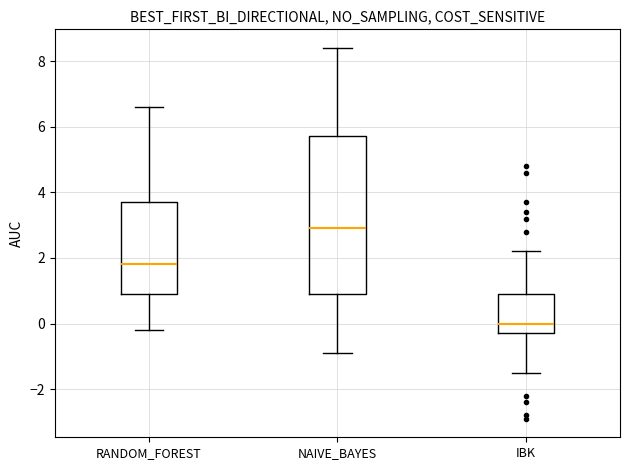

Which box has the lowest median line?

IBK